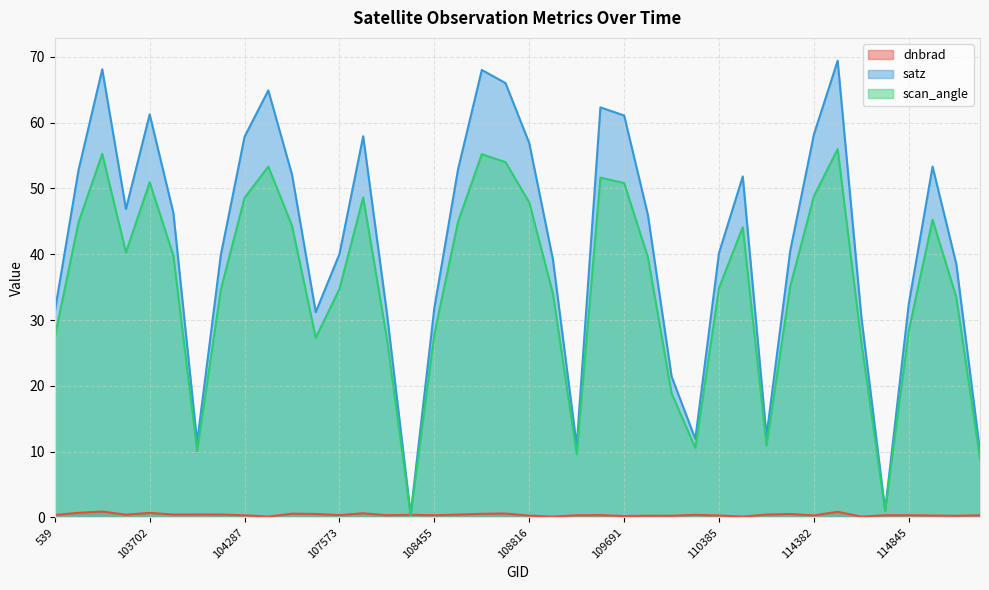

True or false: scan_angle and satz intersect in this chart.

False